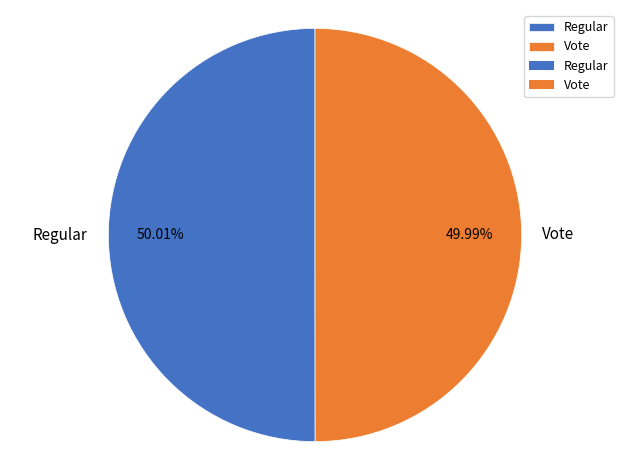

To the nearest percent, what is the combined percentage of Regular and Vote?

100%